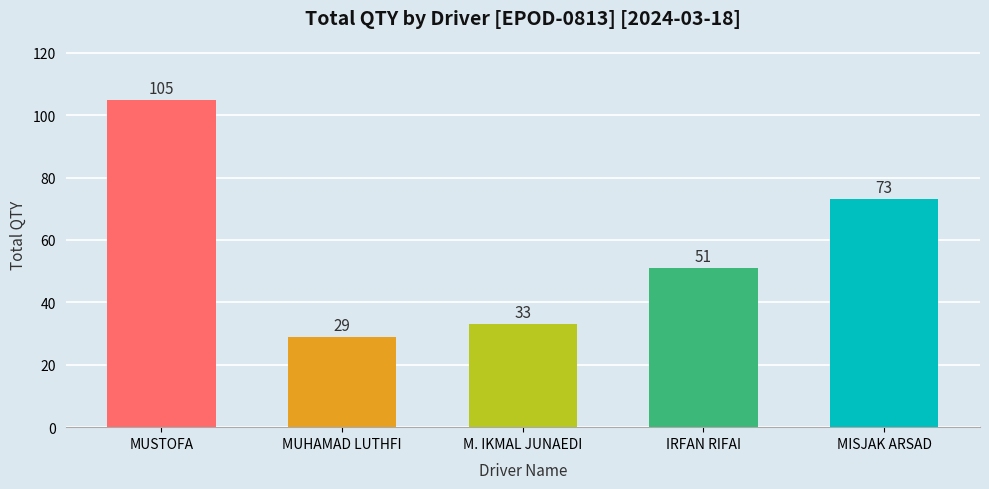

List the labels in order of value, smallest first.

MUHAMAD LUTHFI, M. IKMAL JUNAEDI, IRFAN RIFAI, MISJAK ARSAD, MUSTOFA